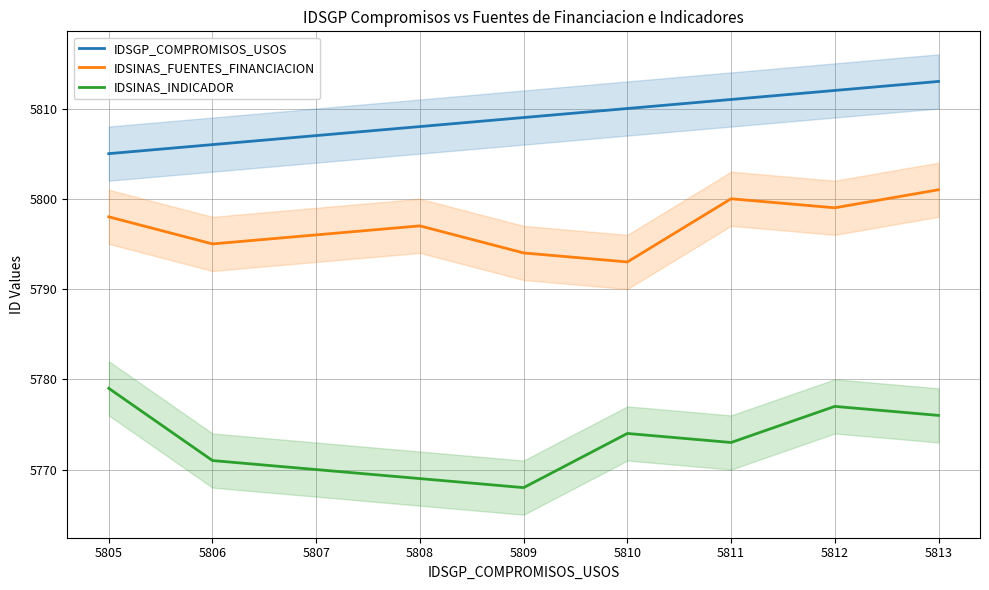

Which series has the largest total across all categories?

IDSGP_COMPROMISOS_USOS